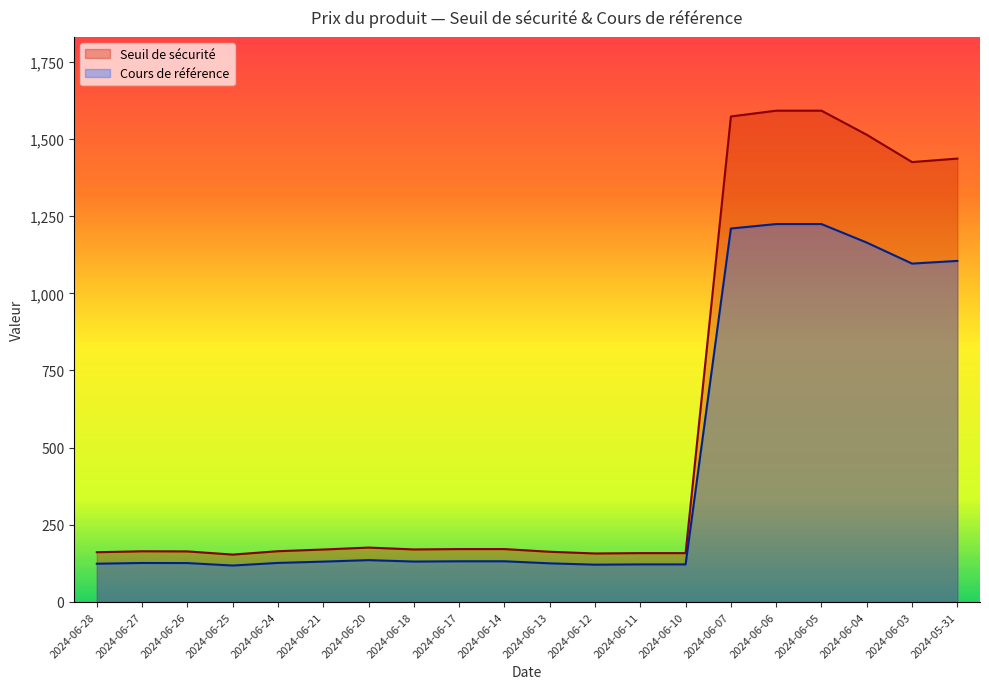

Between 2024-06-12 and 2024-06-03, which series saw the biggest shift?

Seuil de sécurité